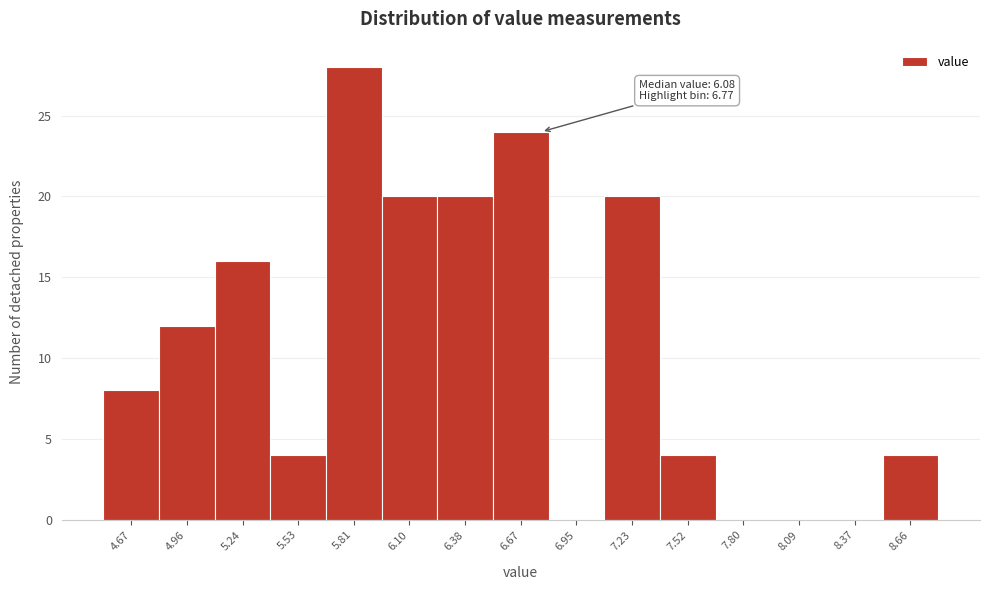

Over which range of the x-axis is the bar tallest?

5.65 to 5.95